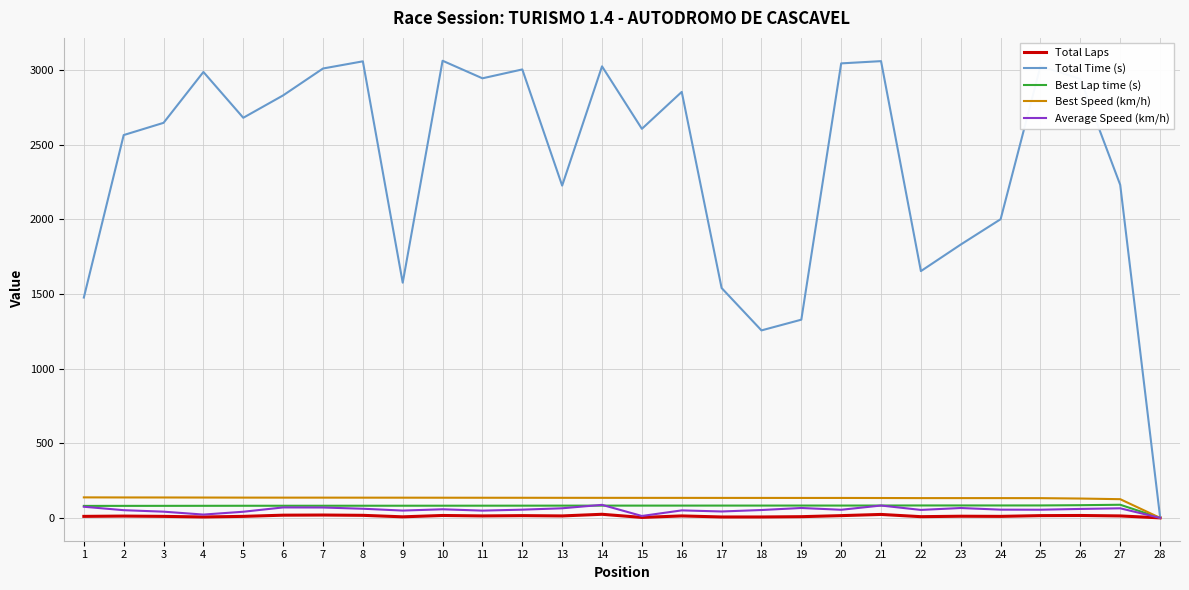

What is the maximum value shown in the chart?

3064.0